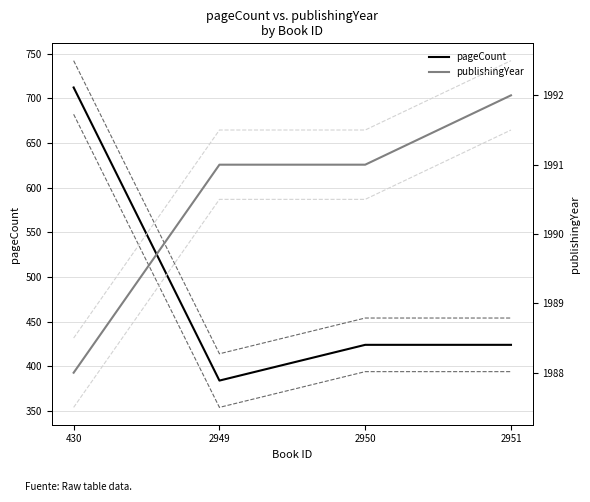

What is the average value of the publishingYear series?

1990